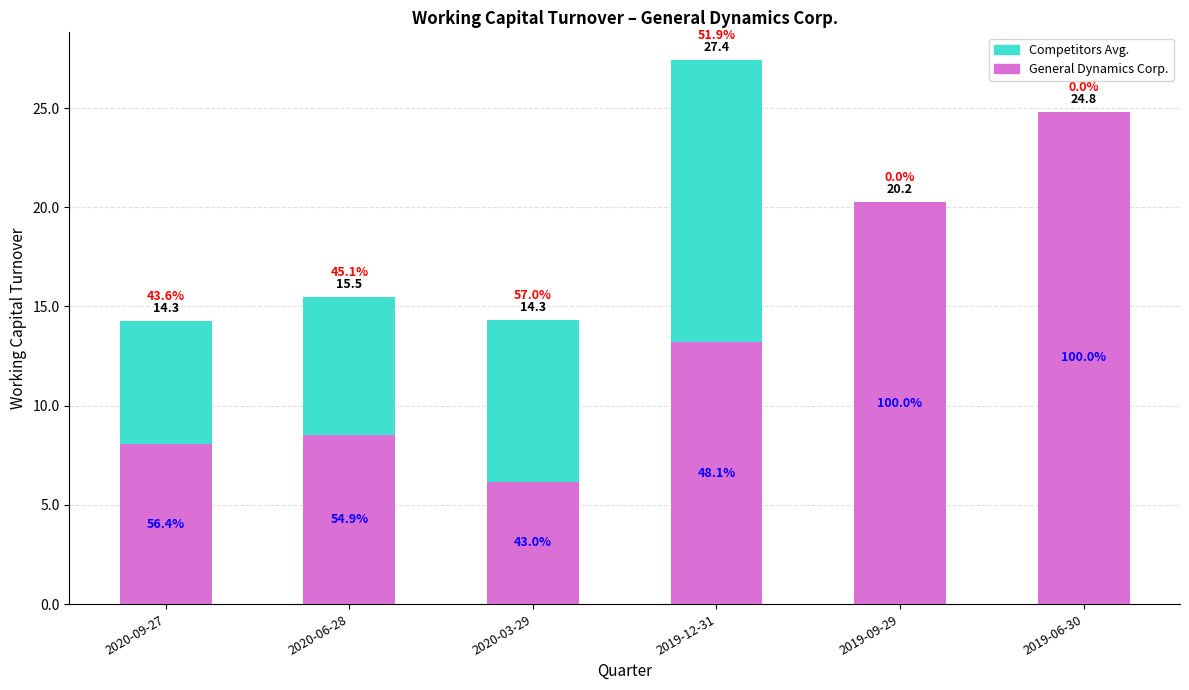

At which category is the sum across all series the highest?

2019-12-31